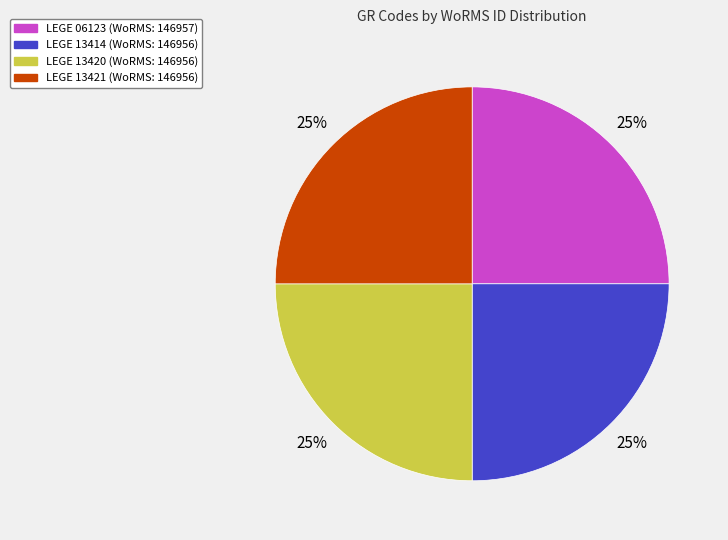

To the nearest percent, what is the combined percentage of LEGE 13420 and LEGE 06123?

50%